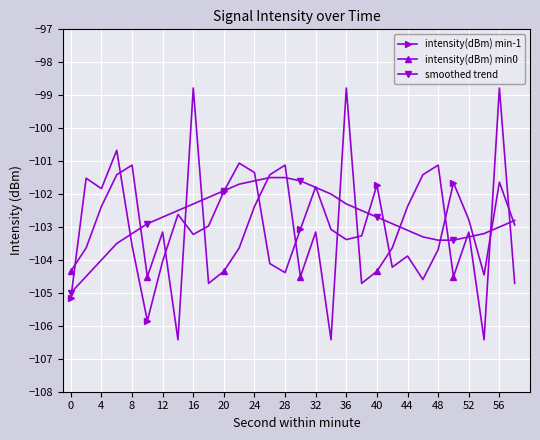

Does the chart have visible grid lines?

Yes